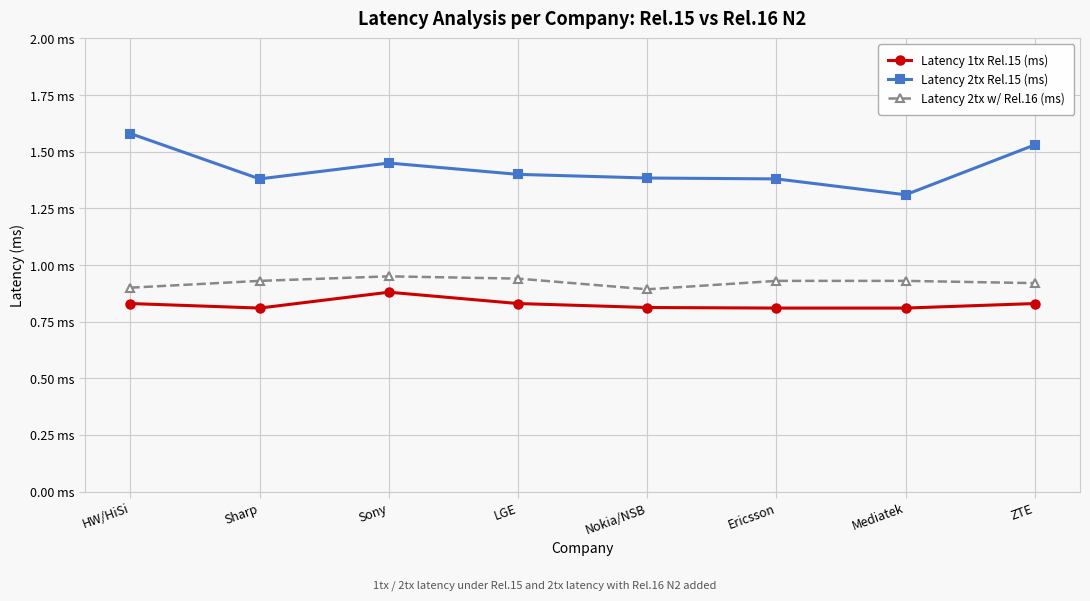

Is this an area chart (filled region under the line)?

No